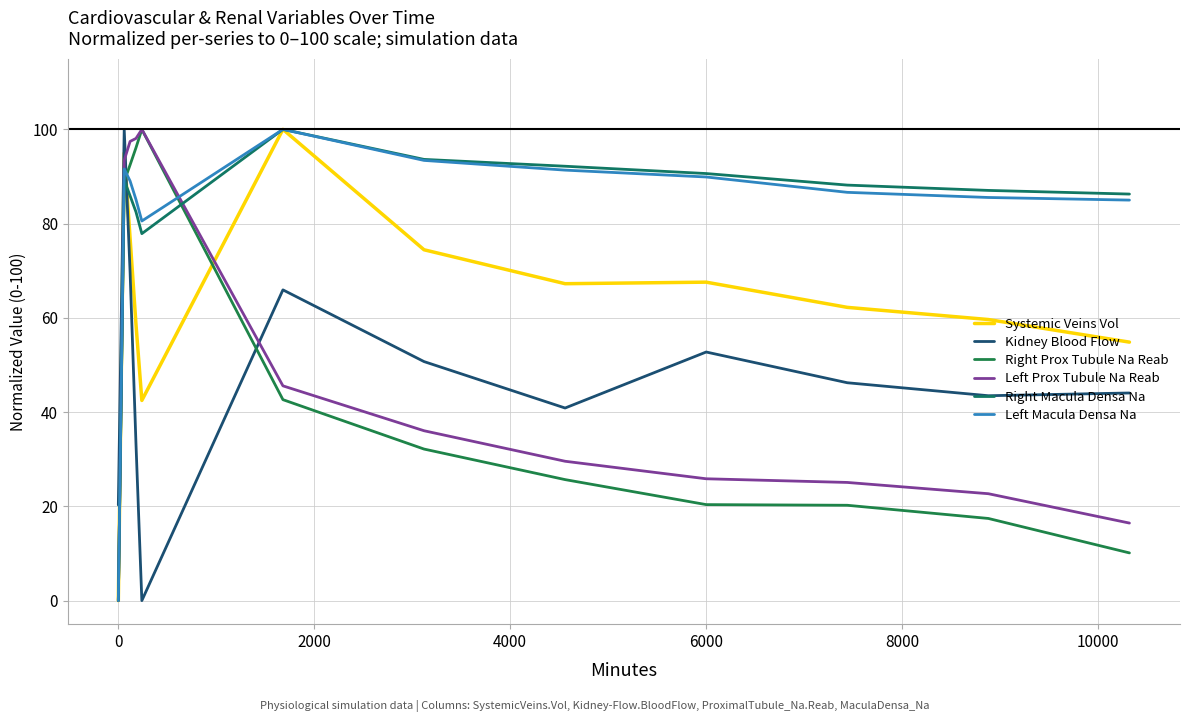

What is the maximum value shown in the chart?

100.0